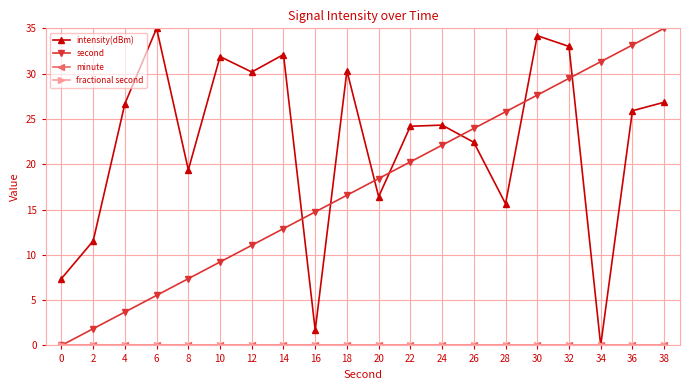

Which series has the widest spread of values?

intensity(dBm)